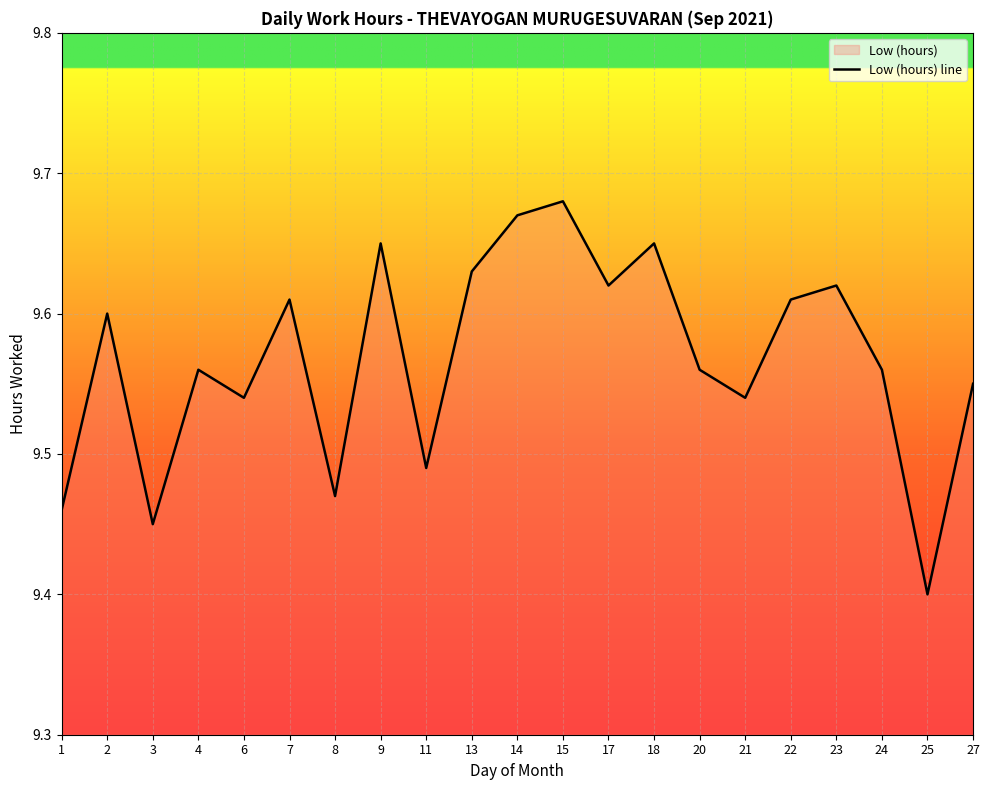

Reading left to right, list all the values displayed in this chart.

1=9.5	2=9.6	3=9.4	4=9.6	6=9.5	7=9.6	8=9.5	9=9.7	11=9.5	13=9.6	14=9.7	15=9.7	17=9.6	18=9.7	20=9.6	21=9.5	22=9.6	23=9.6	24=9.6	25=9.4	27=9.6